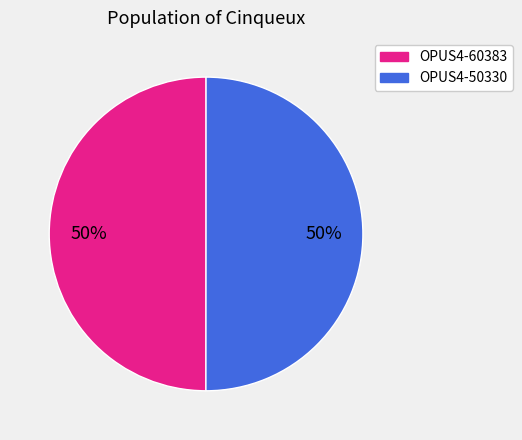

What is the ratio of the value at OPUS4-60383 to the value at OPUS4-50330?

1.0